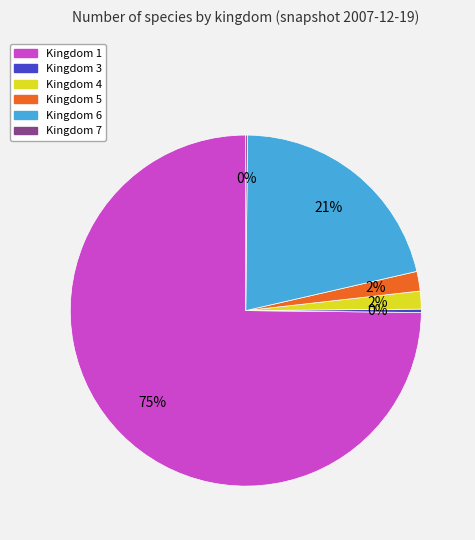

To the nearest percent, what is the average slice percentage?

17%